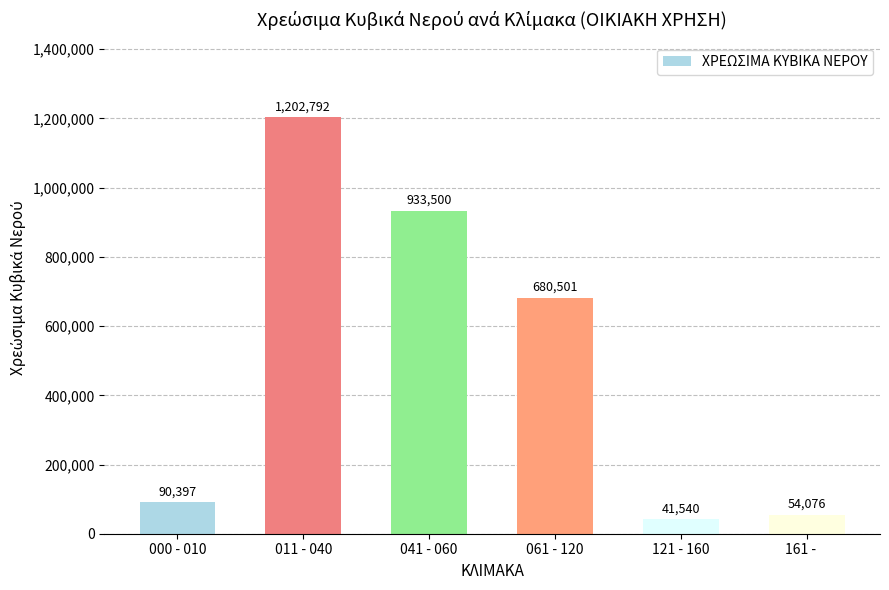

Count the number of data series in this chart.

1